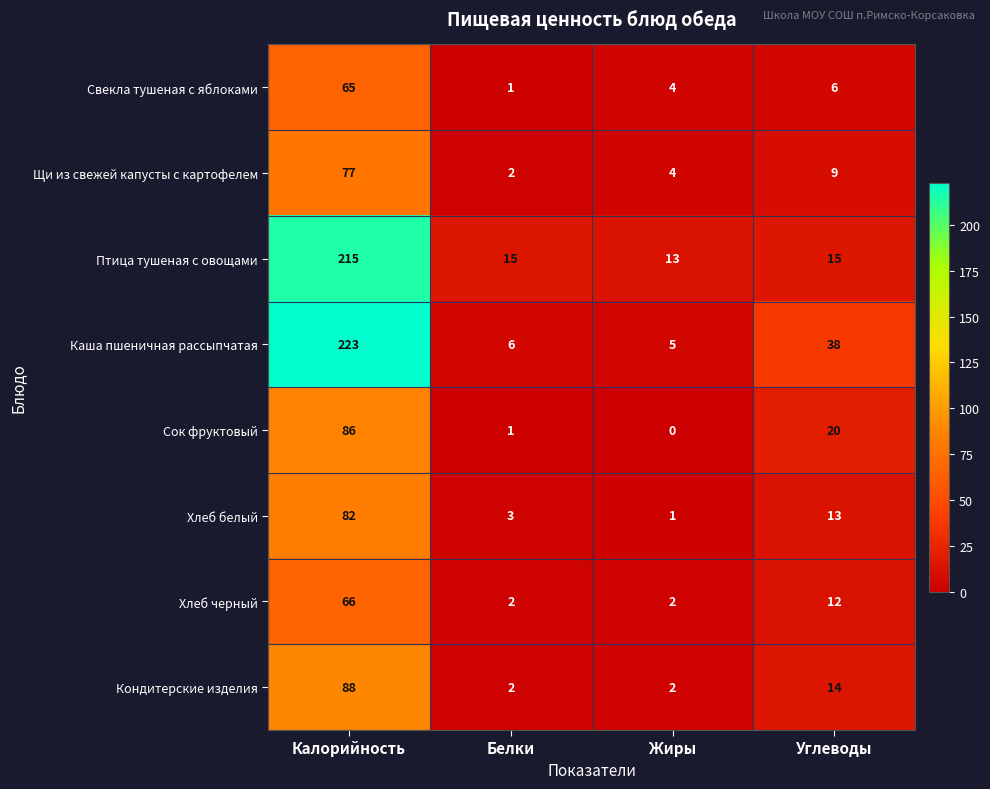

Count the number of data series in this chart.

8